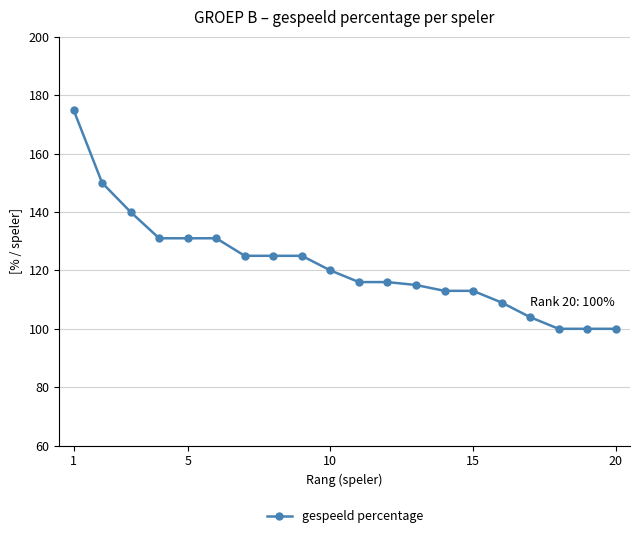

What is the value of the 3rd point from the left?

140